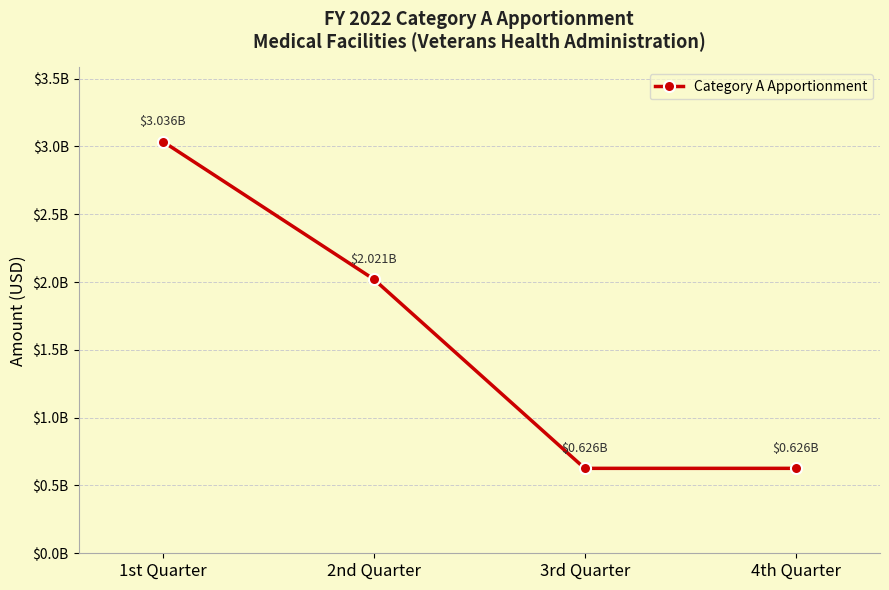

The chart shows a value of 929651062 at 3rd Quarter. True or false?

False